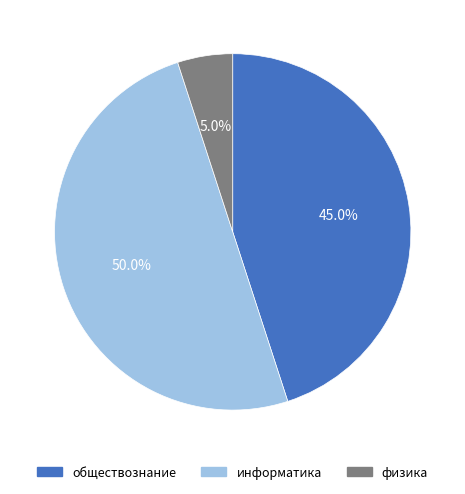

Count the number of slices in the pie.

3